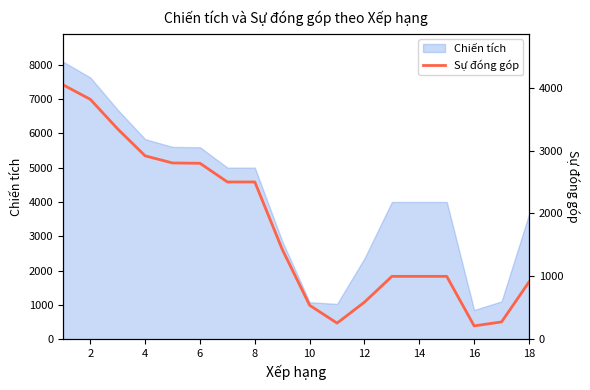

True or false: the data has more than 1 interior local peaks.

False